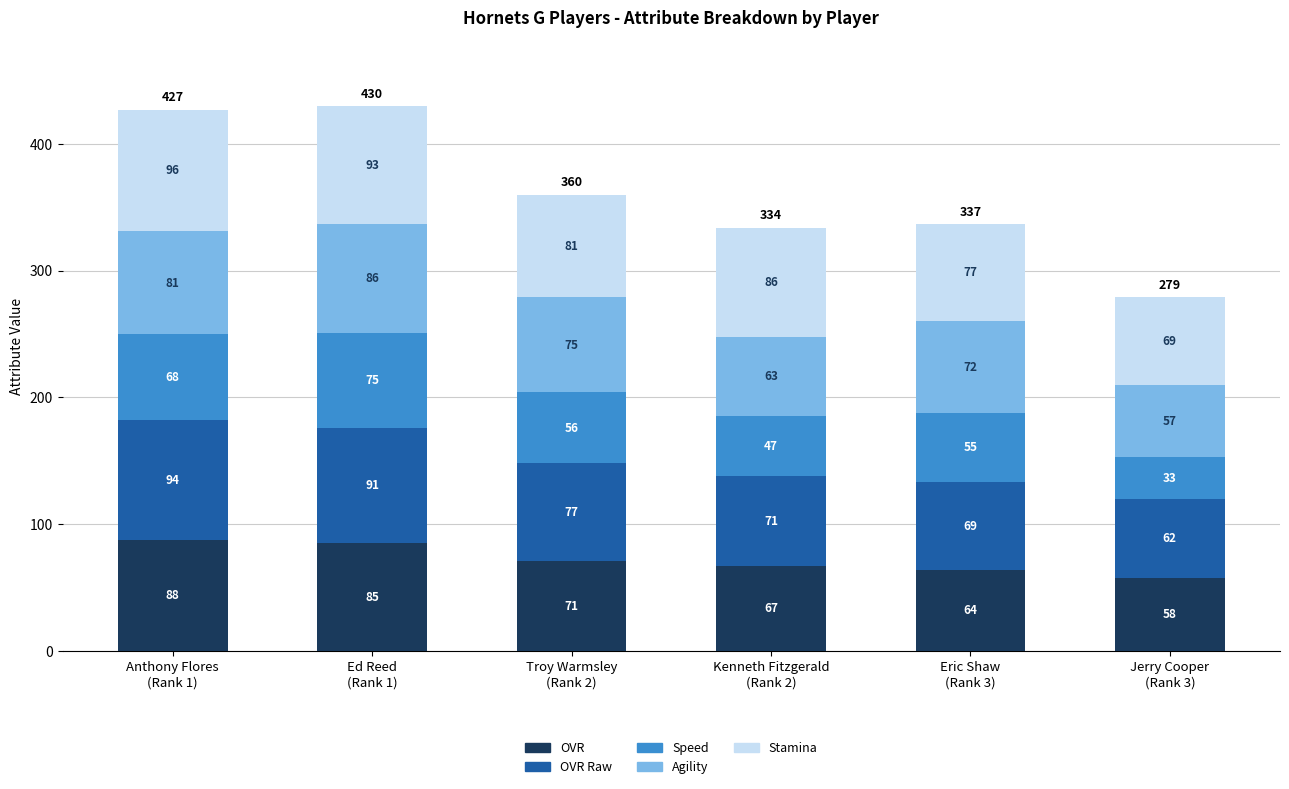

How many OVR values are between 64 and 85?

4